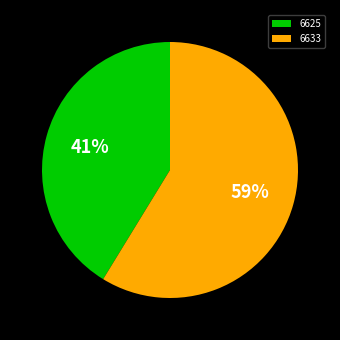

Does any single category account for the majority?

Yes